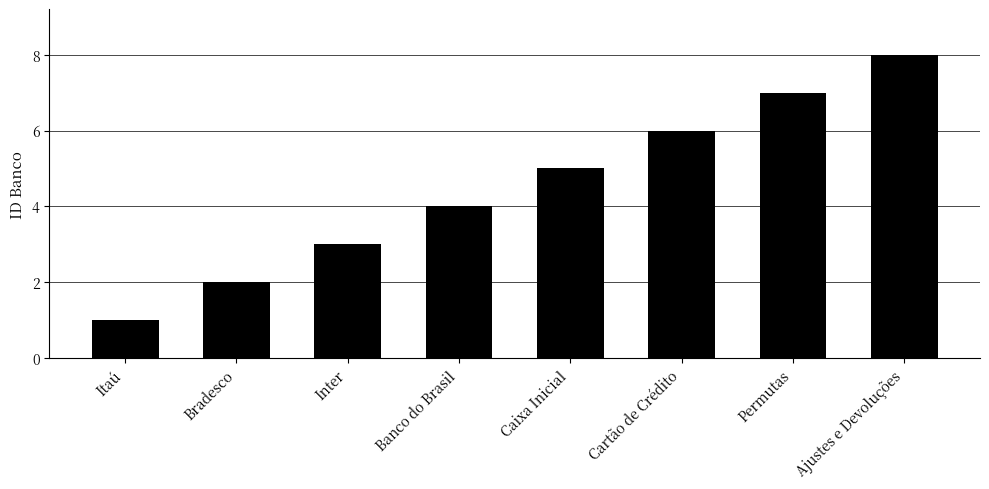

What is the difference between the maximum and minimum values?

7